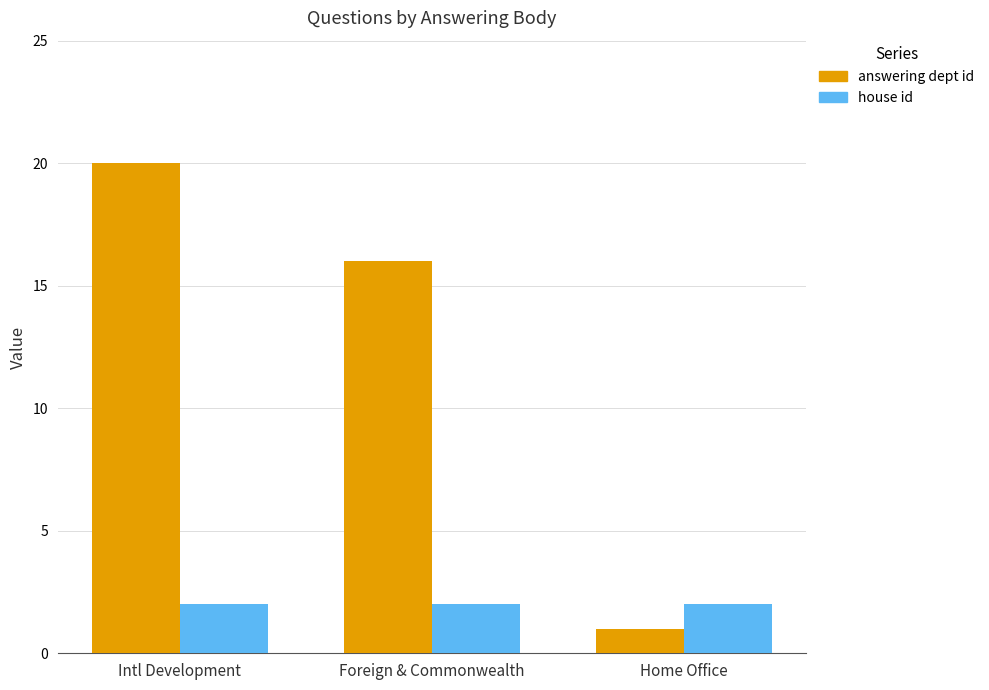

Rank the series by their maximum value, from lowest to highest.

house id, answering dept id